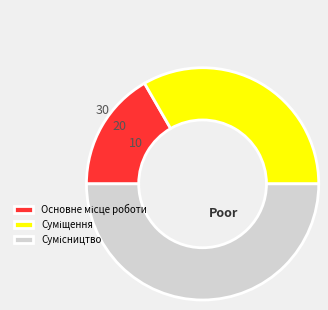

Which slice is the smallest?

Основне місце роботи